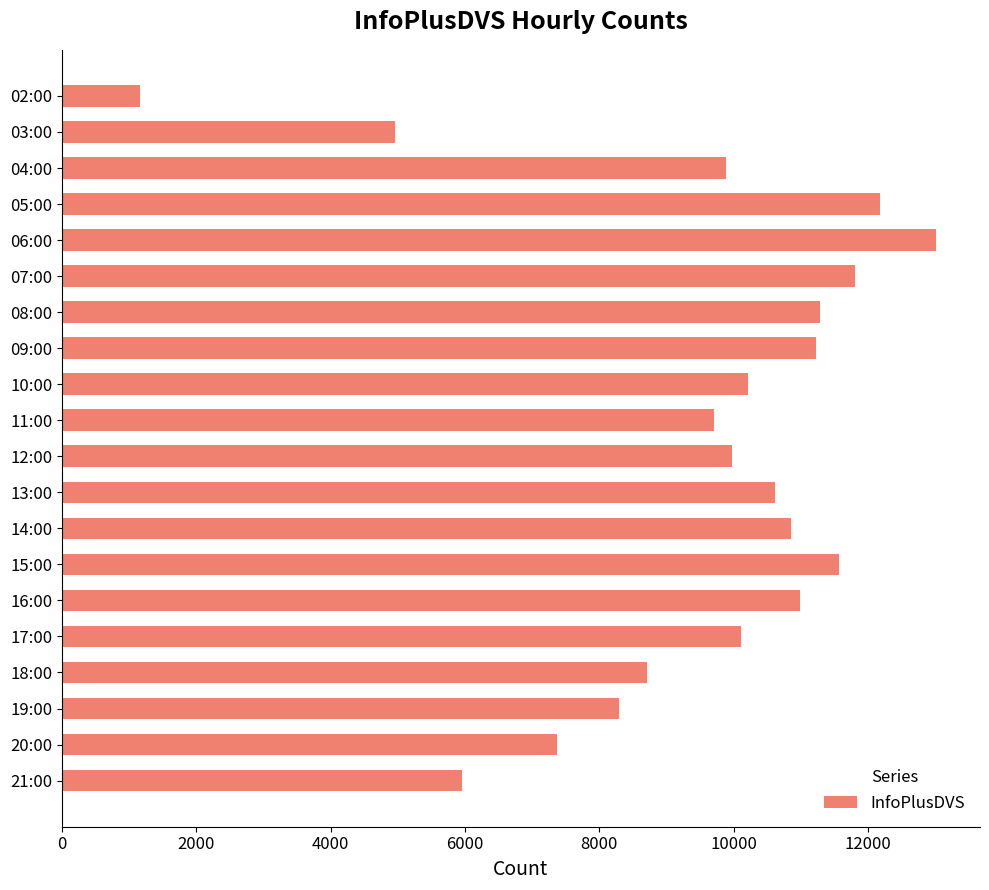

Reading top to bottom, extract all data points from this chart.

02:00=1164	03:00=4951	04:00=9883	05:00=12176	06:00=13015	07:00=11803	08:00=11286	09:00=11226	10:00=10214	11:00=9700	12:00=9969	13:00=10615	14:00=10846	15:00=11568	16:00=10993	17:00=10111	18:00=8709	19:00=8293	20:00=7364	21:00=5955